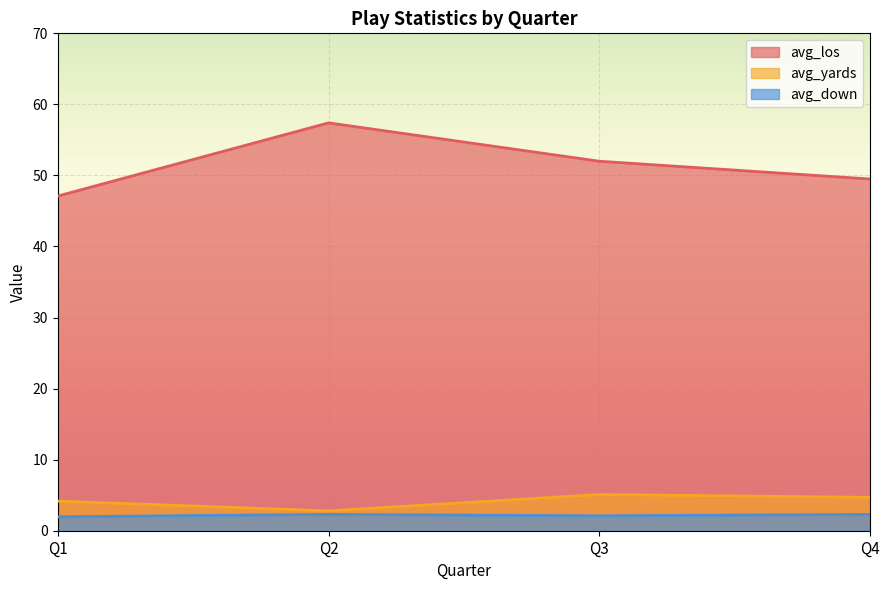

What are all the series names shown in the legend?

avg_los, avg_yards, avg_down